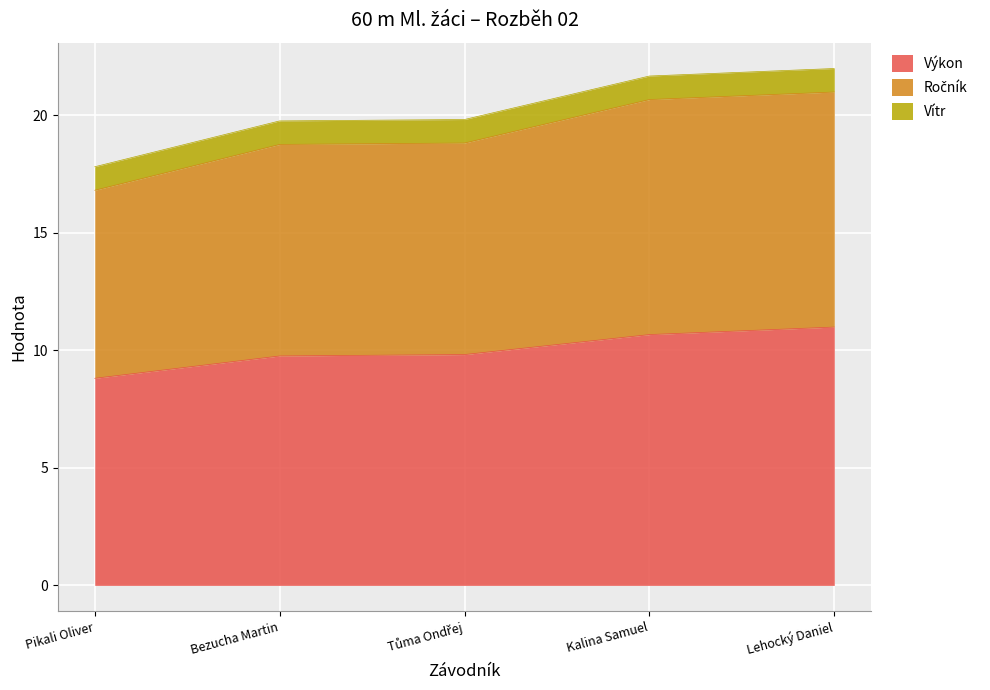

The value of Výkon at Kalina Samuel is 3.8. True or false?

False